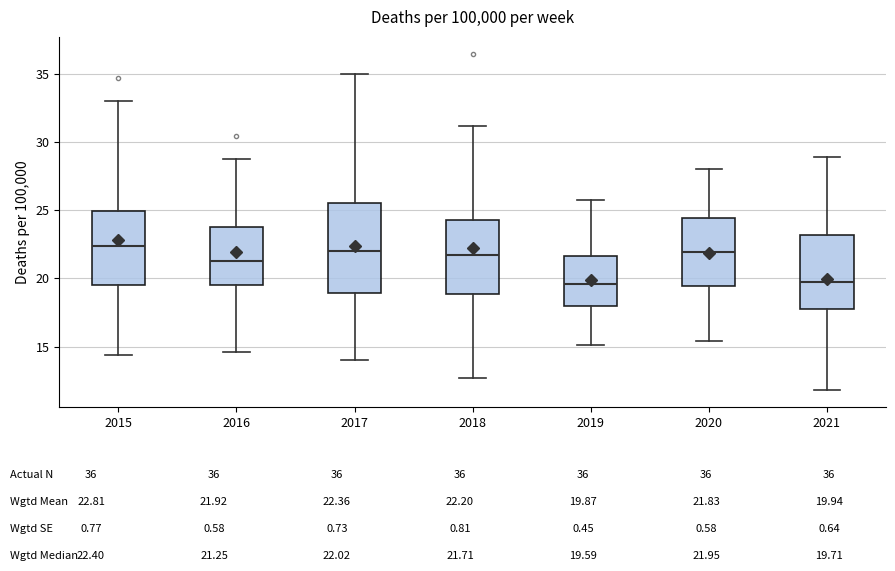

Where does the lower whisker of the box at x = 2015 end on the y-axis? The values are not printed on the chart, so give them approximately, as read against the axis.

14.5